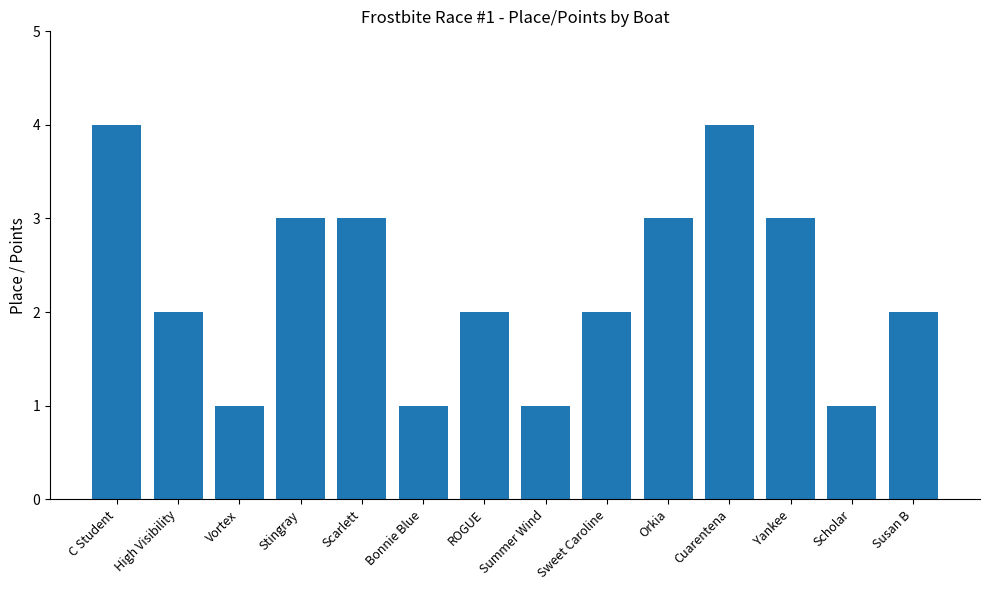

What is the minimum value shown in the chart?

1